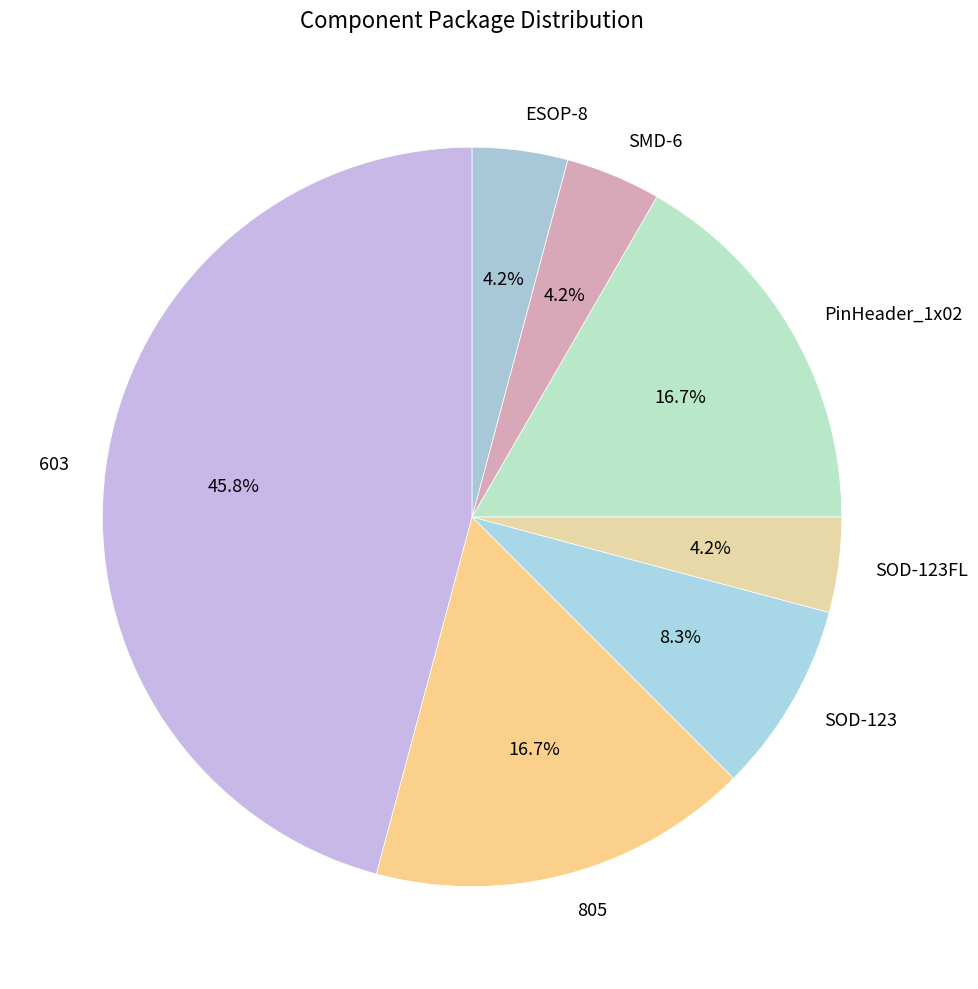

Does any single category account for the majority?

No